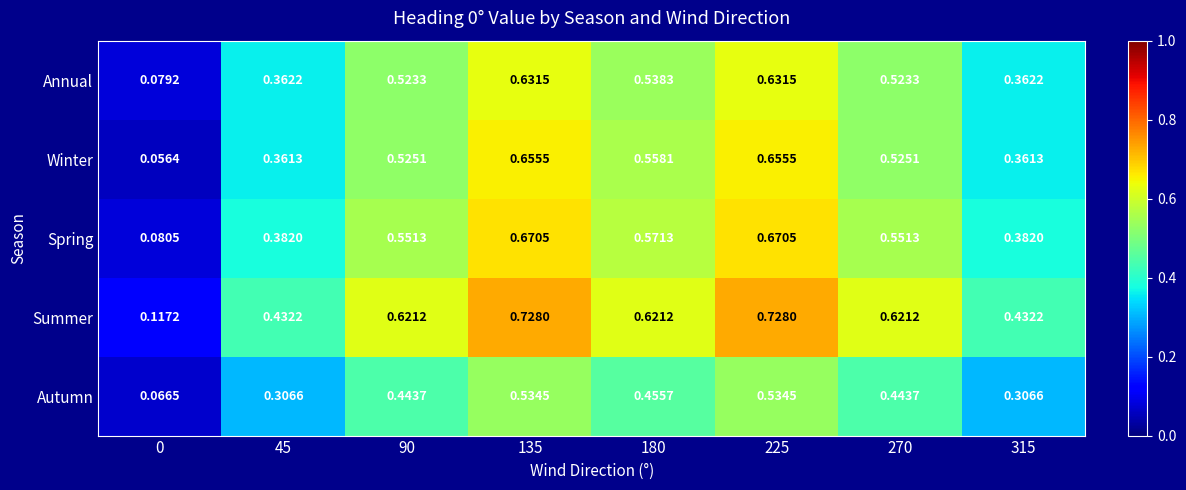

Which series has the widest spread of values?

Summer